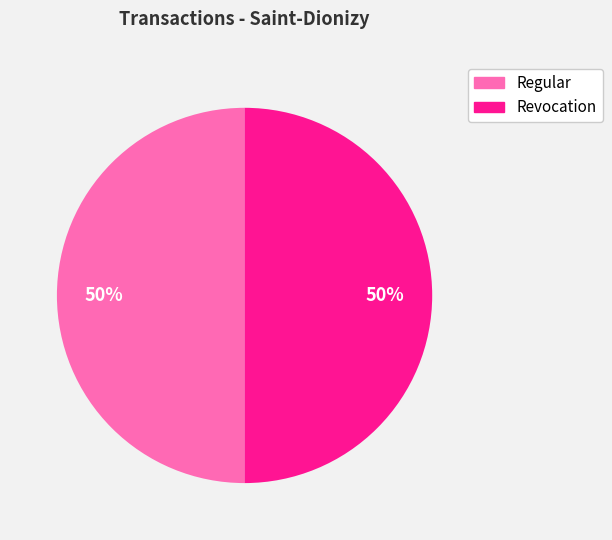

To the nearest percent, what is the average slice percentage?

50%